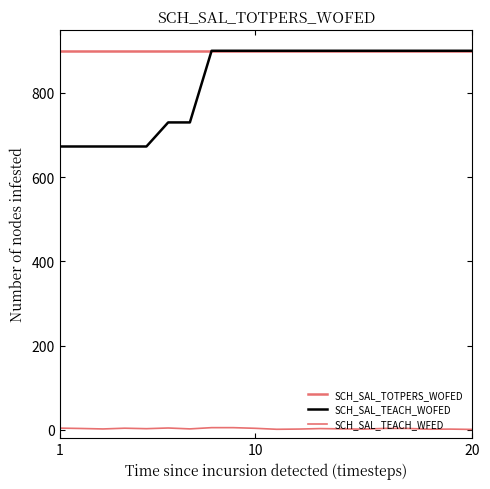

How many lines are shown in the chart?

3